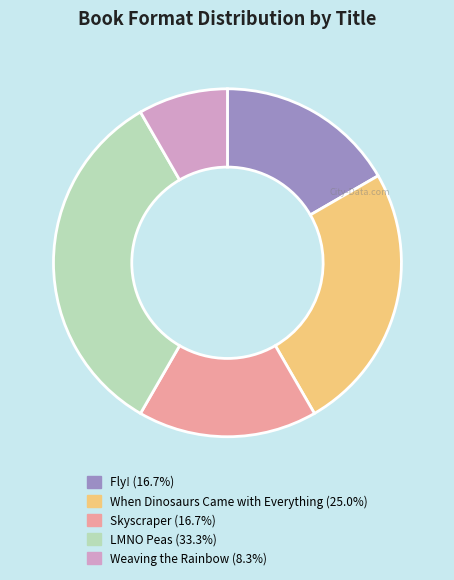

The Skyscraper slice represents 24% of the pie. True or false?

False